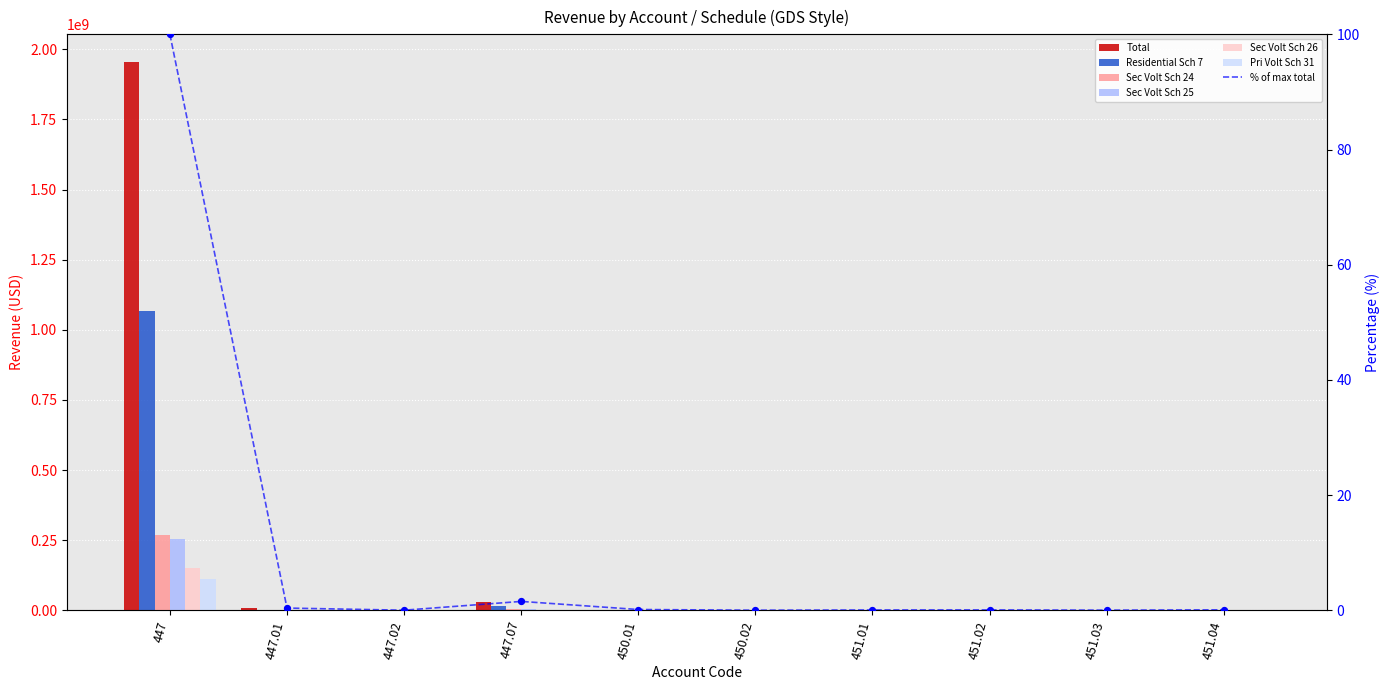

Which series has the largest Y range (max minus min)?

Total